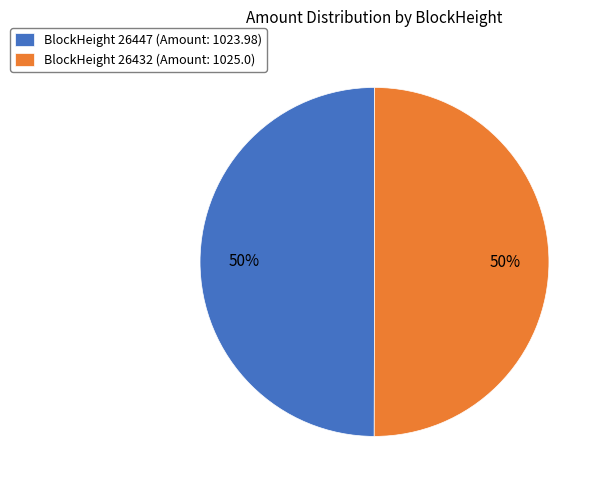

The BlockHeight 26432 (Amount: 1025.0) slice represents 36% of the pie. True or false?

False